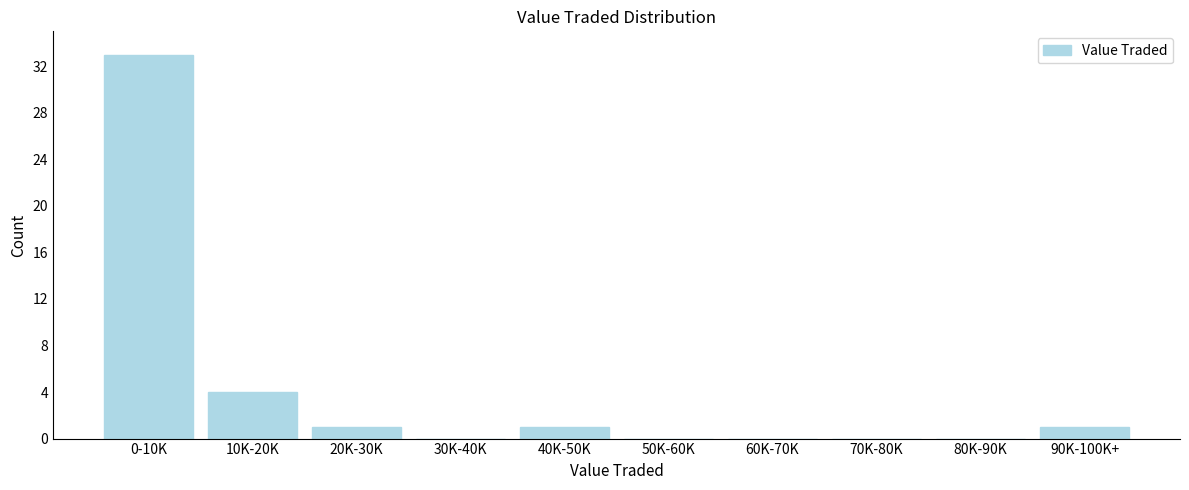

Reading right to left, what are all the values shown in this chart?

90K-100K+=1	80K-90K=0	70K-80K=0	60K-70K=0	50K-60K=0	40K-50K=1	30K-40K=0	20K-30K=1	10K-20K=4	0-10K=33